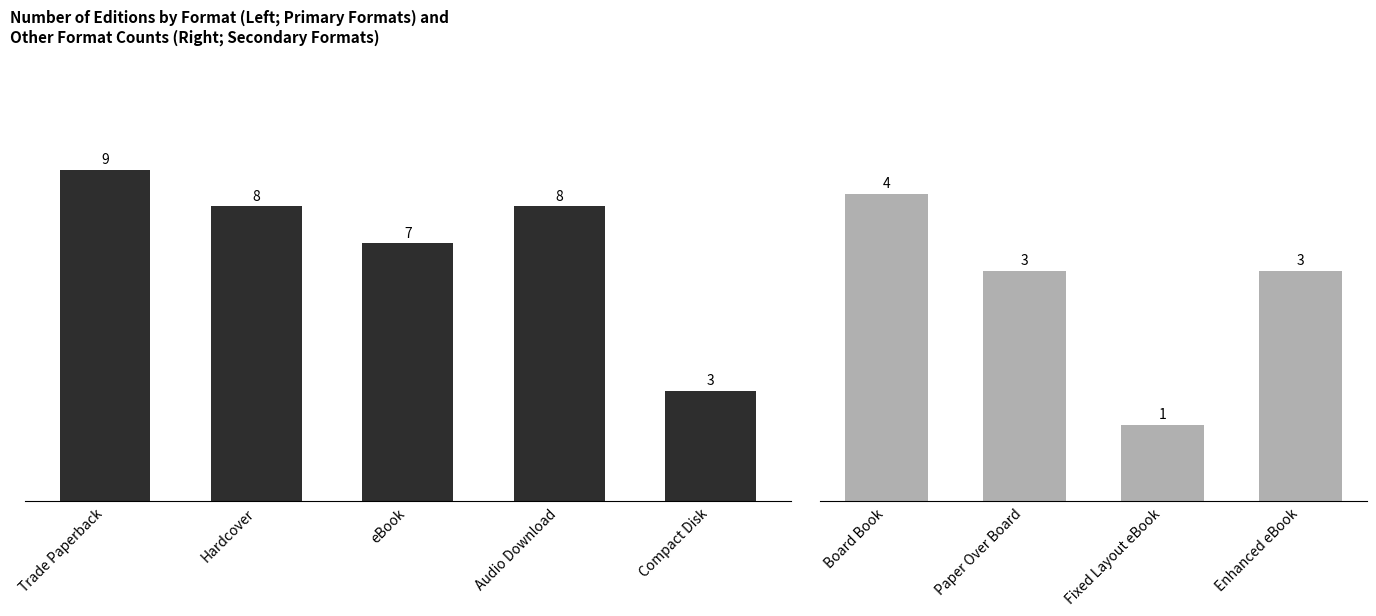

True or false: the data shows 4 at Board Book.

True